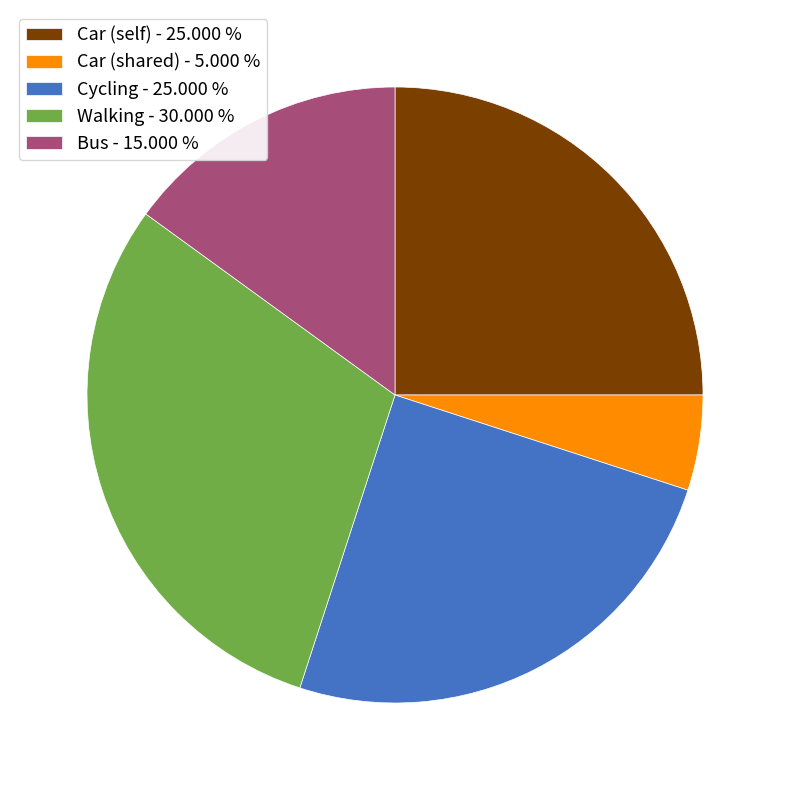

Is Car (self) - 25.000 % the majority of the pie?

No